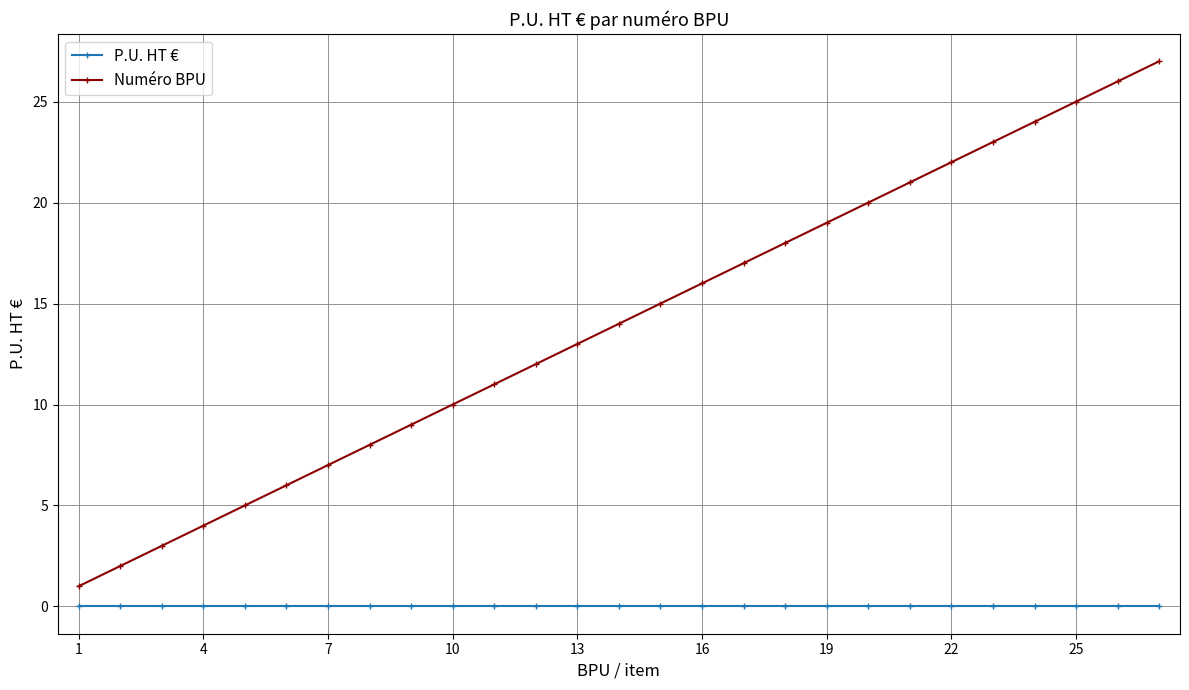

Which series has the largest total across all categories?

Numéro BPU